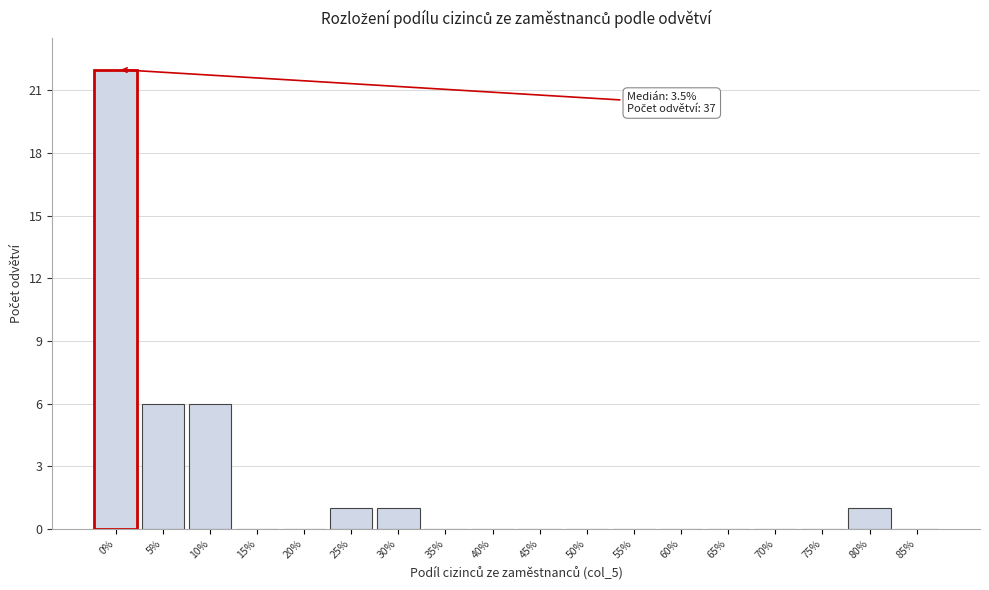

Reading left to right, transcribe all the data shown in this chart.

0%=22	5%=6	10%=6	15%=0	20%=0	25%=1	30%=1	35%=0	40%=0	45%=0	50%=0	55%=0	60%=0	65%=0	70%=0	75%=0	80%=1	85%=0